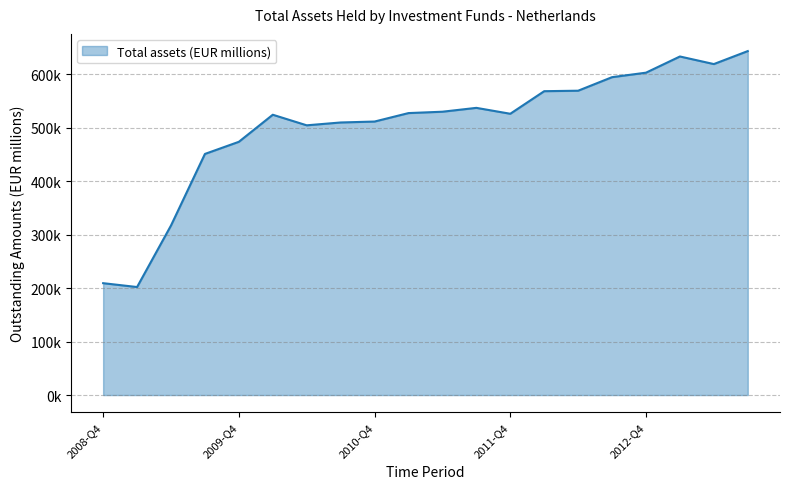

Is this an area chart (filled region under the line)?

Yes